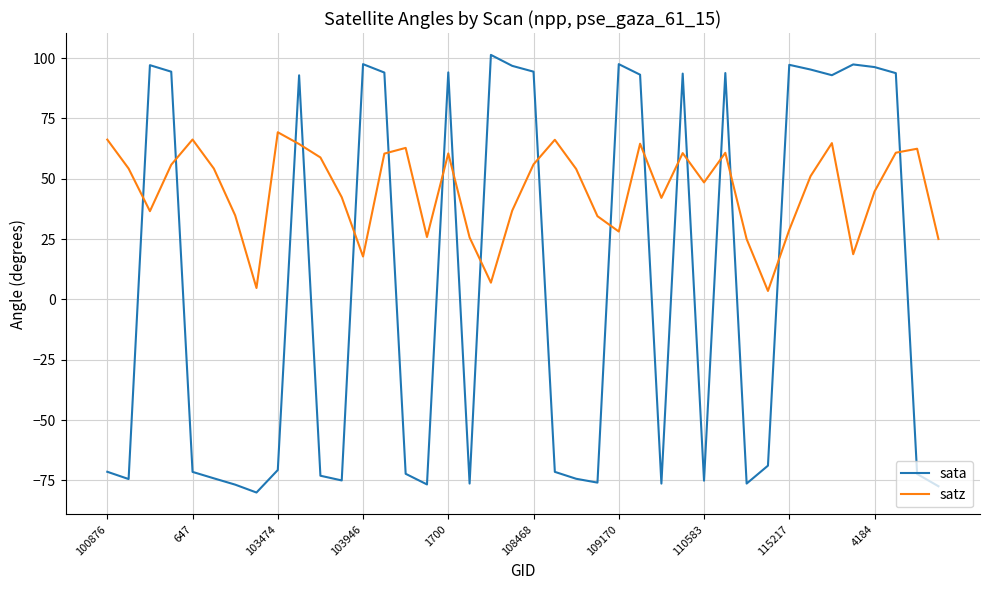

Which series has the largest range (max minus min)?

sata